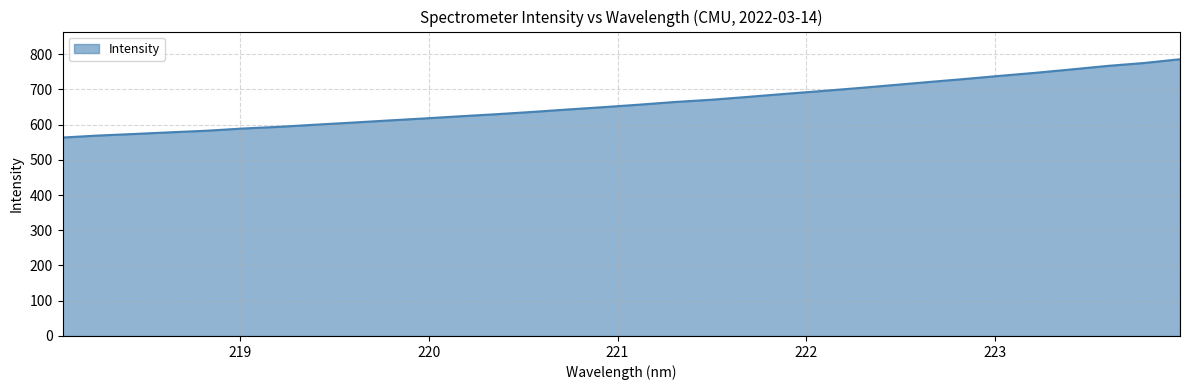

What is the smallest value displayed?

563.1